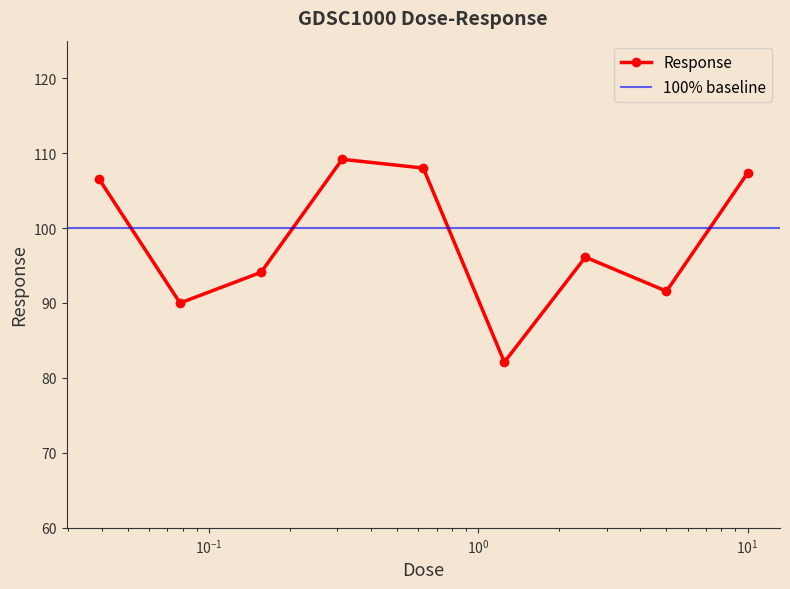

The value at 0.0390625 is 31.6. True or false?

False